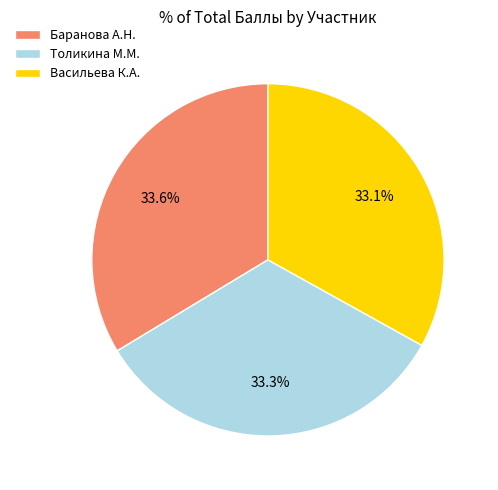

Is the sum of Васильева К.А. and Толикина М.М. greater than half?

Yes